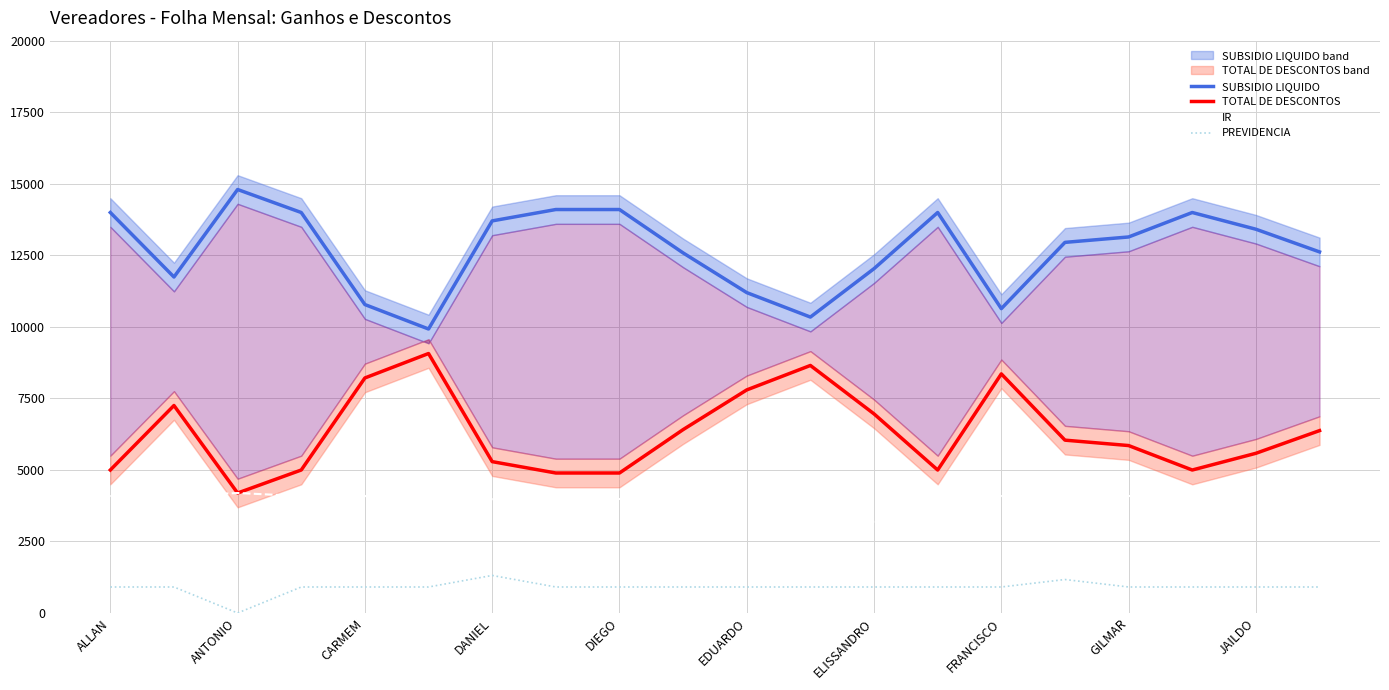

What is the lowest value of the TOTAL DE DESCONTOS series?

4192.6